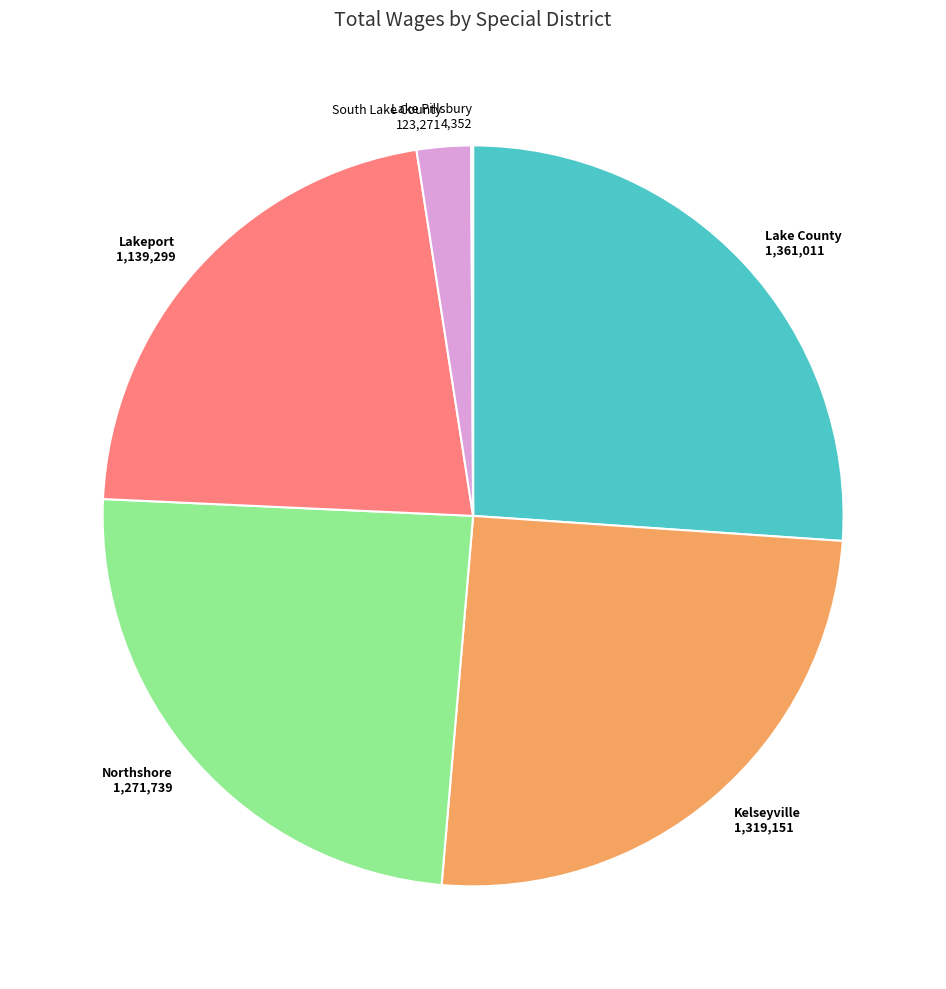

Is there a majority slice in this chart?

No